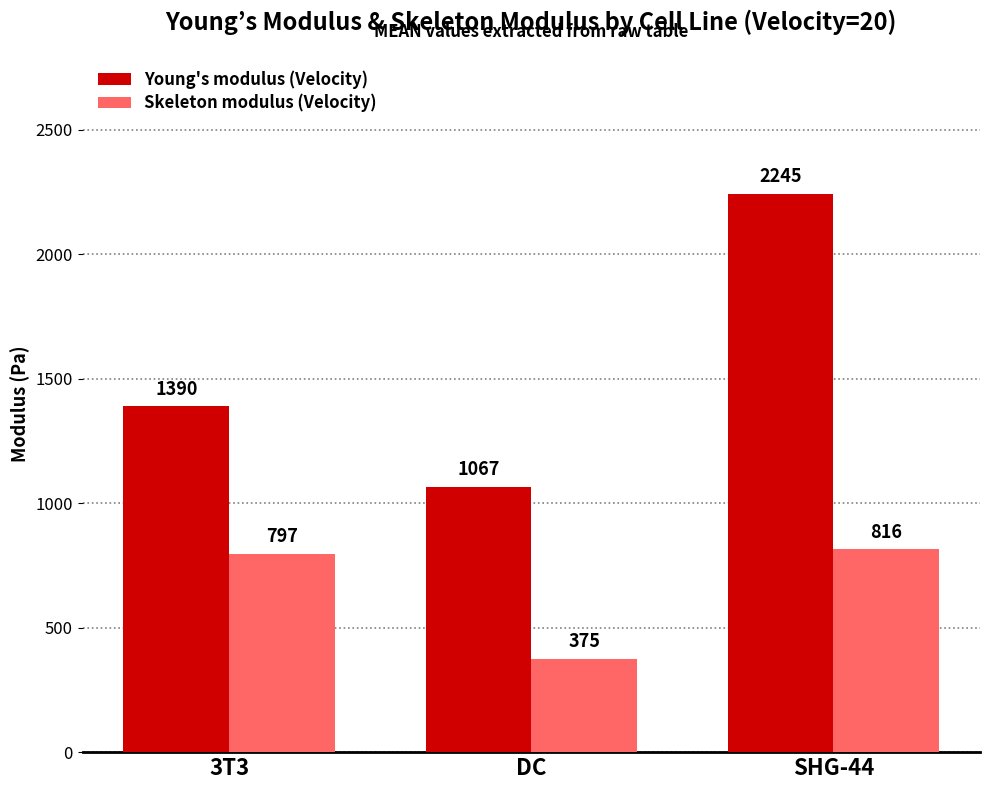

How many values in the Young's modulus (Velocity) series are below 1389?

1